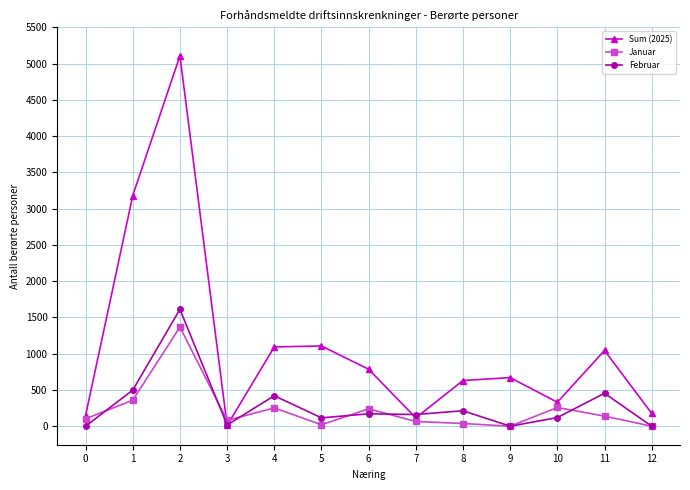

What is the value of the Sum (2025) point at the 8th from the left?

115